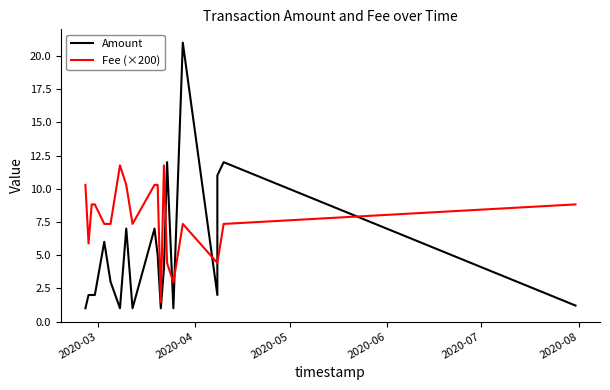

How many times do Amount and Fee (×200) cross each other?

6